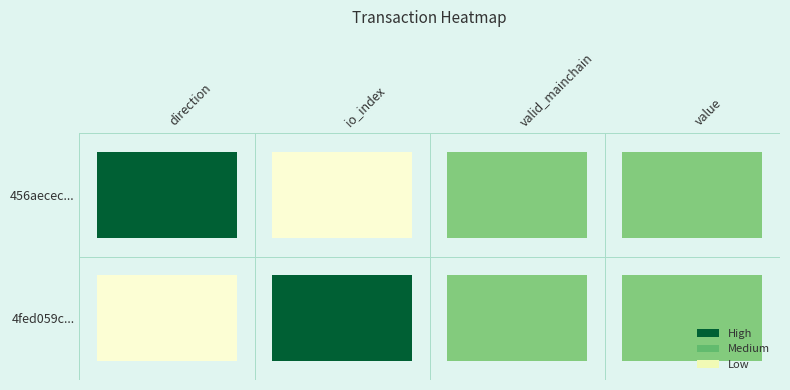

The value series shows 2 at value. True or false?

False